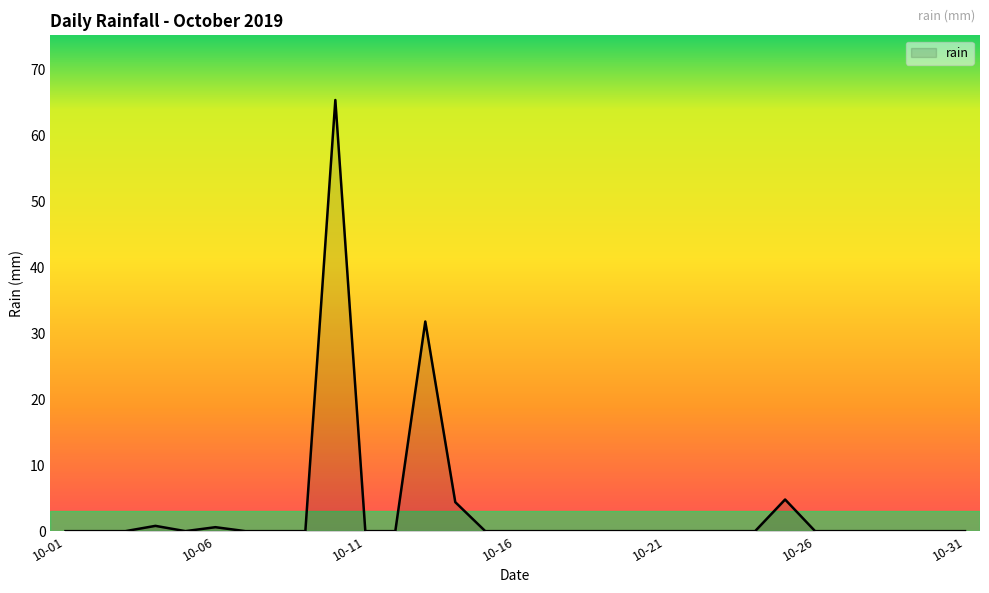

What is the difference between the maximum and minimum values?

65.4